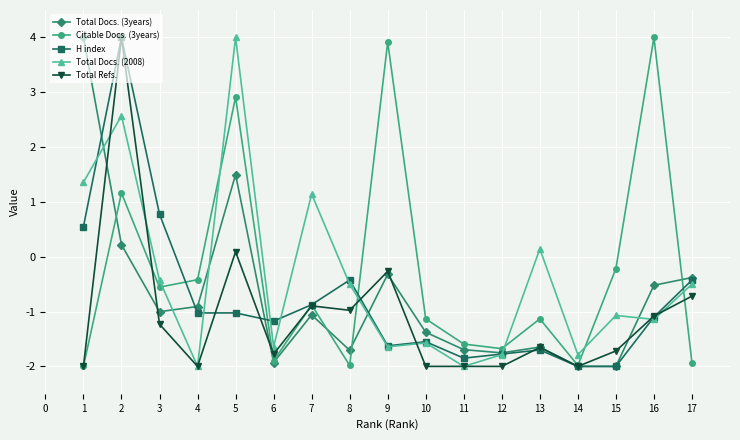

What is the average value of the Total Docs. (3years) series?

-0.7